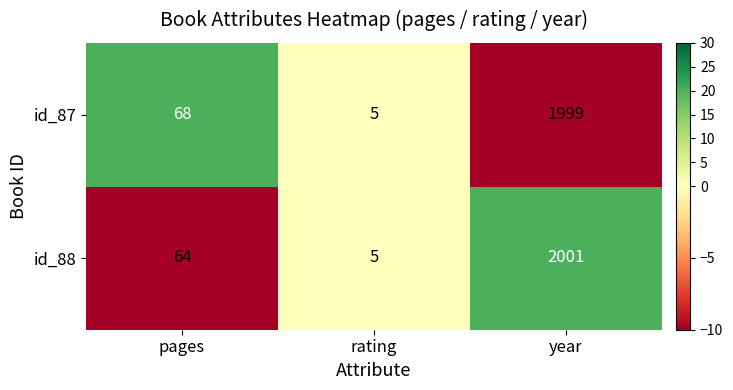

Rank the series by their maximum value, from highest to lowest.

id_88, id_87